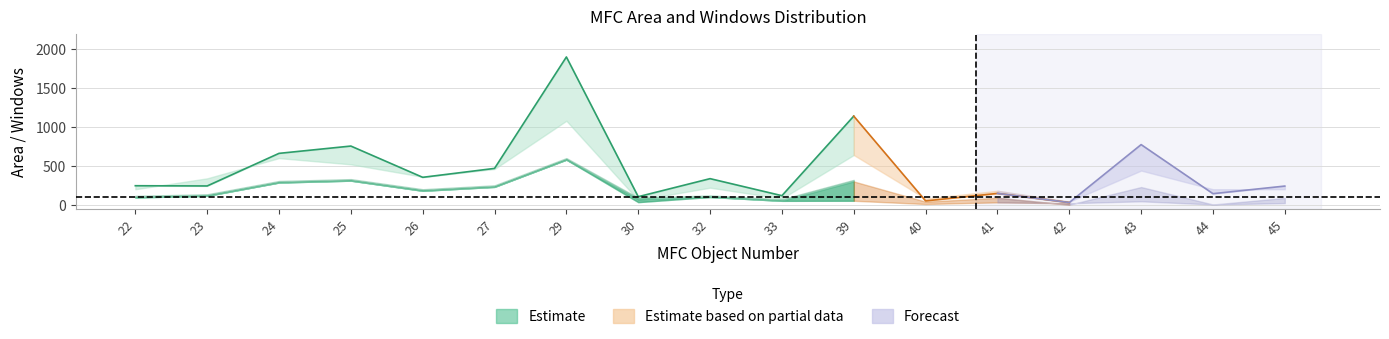

What is the difference between the second highest and second lowest values in the total_area series?

1089.8